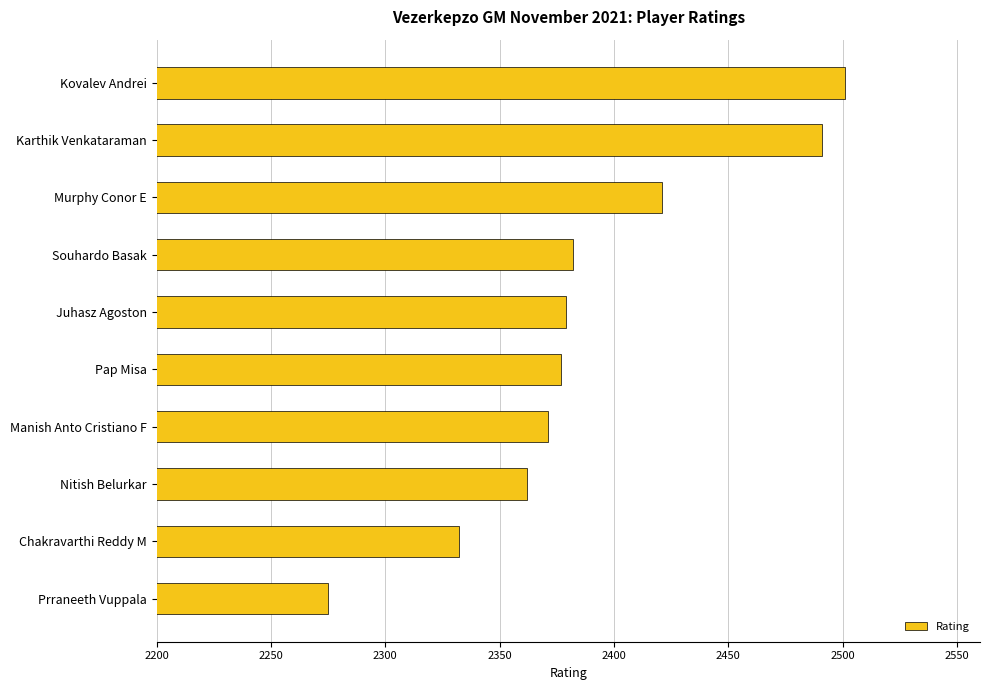

True or false: the data shows 2421 at Murphy Conor E.

True